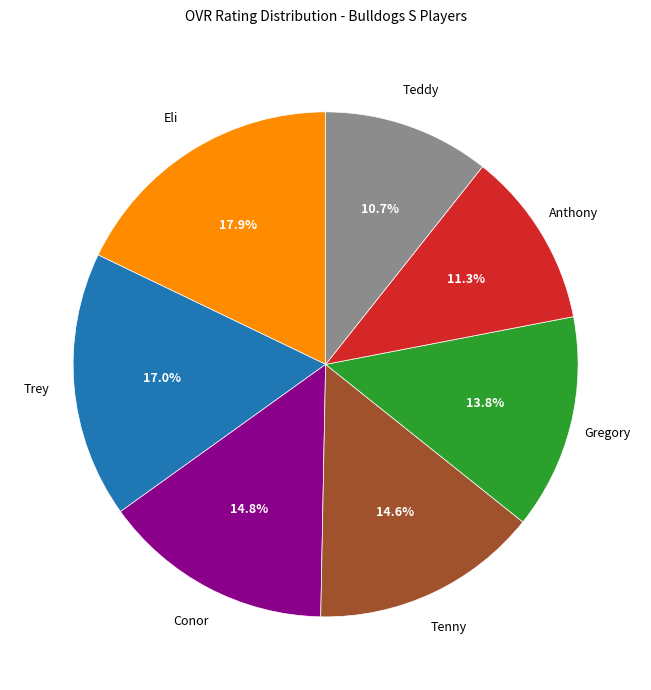

Does Trey represent more than half of the total?

No